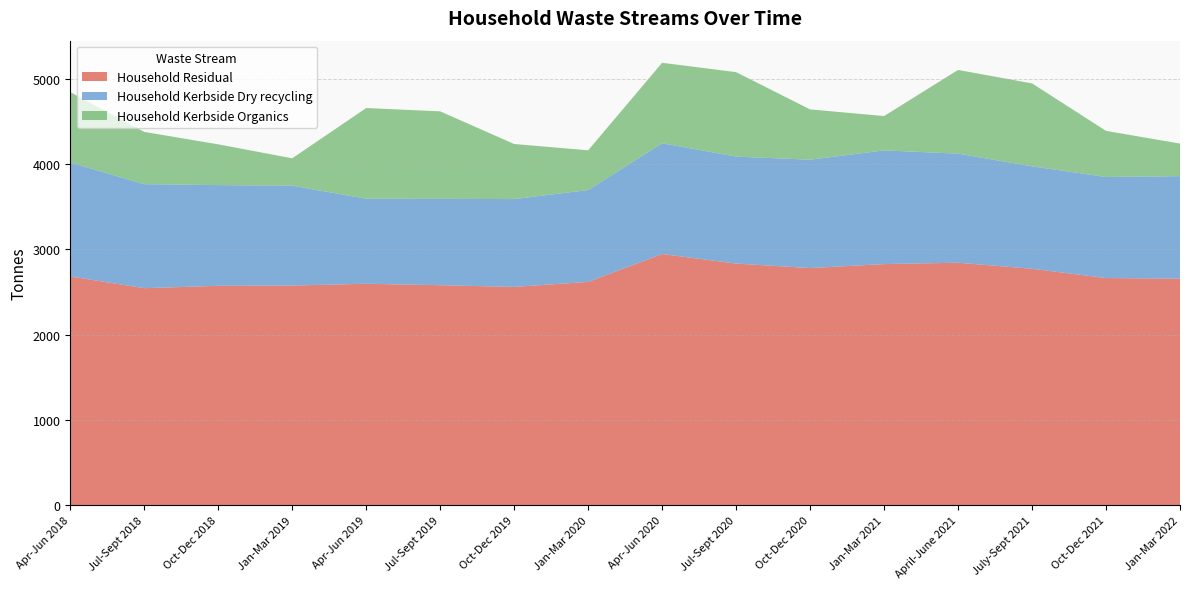

Reading left to right, extract all data points from this chart.

Household Residual: 2682	2544	2572	2575	2596	2579	2559	2618	2945	2833	2780	2827	2843	2772	2663	2656
Household Kerbside Dry recycling: 1338	1221	1182	1172	998	1013	1031	1078	1300	1255	1272	1334	1280	1202	1186	1203
Household Kerbside Organics: 825	613	478	321	1064	1027	646	466	944	991	590	403	982	973	541	382